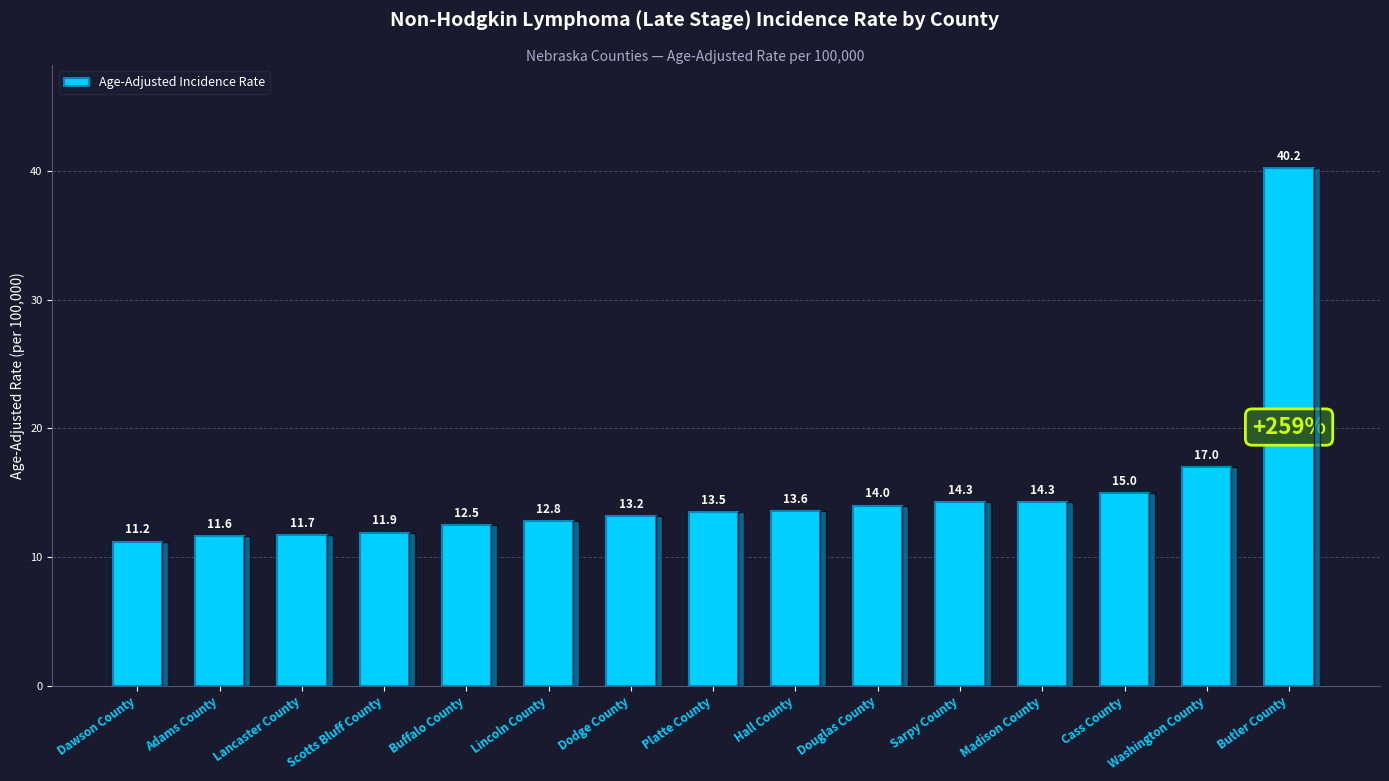

The chart shows a value of 13.5 at Platte County. True or false?

True